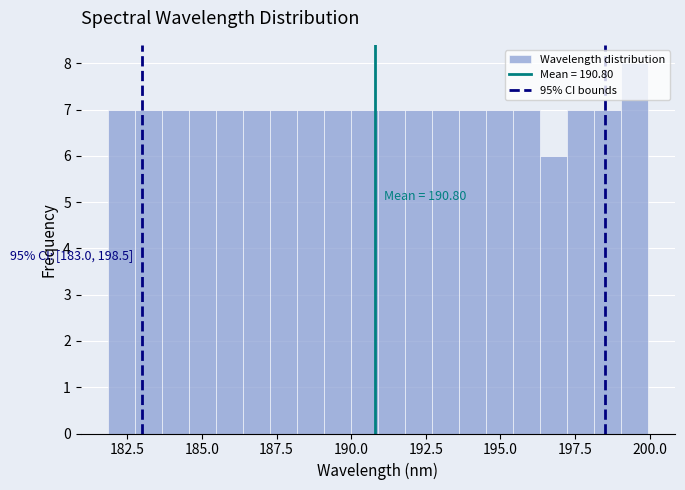

Read against the x-axis, roughly where is the centre of the tallest bar?

199.5